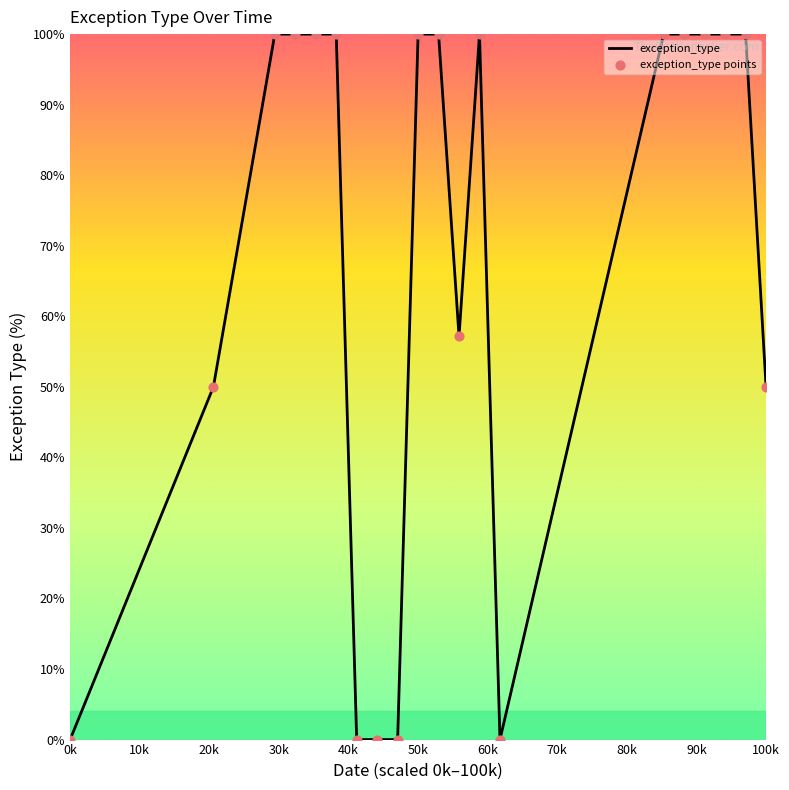

What is the greatest value displayed?

100.0